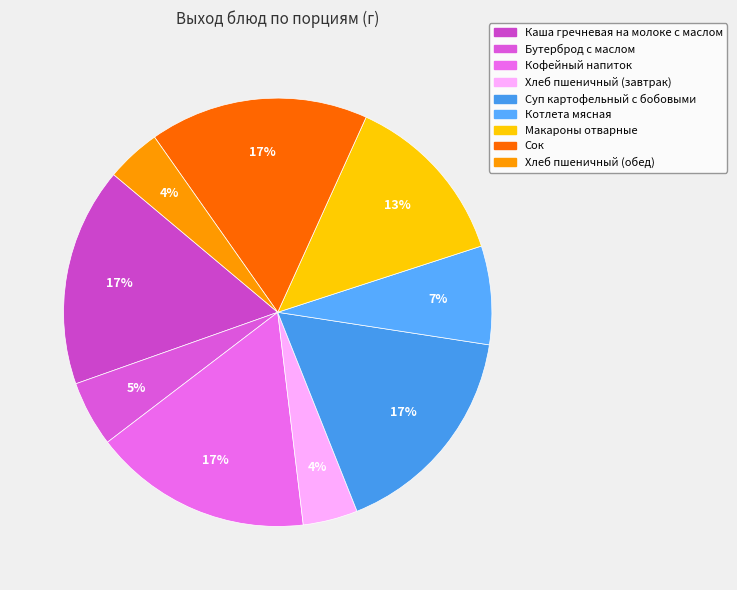

Is Бутерброд с маслом the majority of the pie?

No